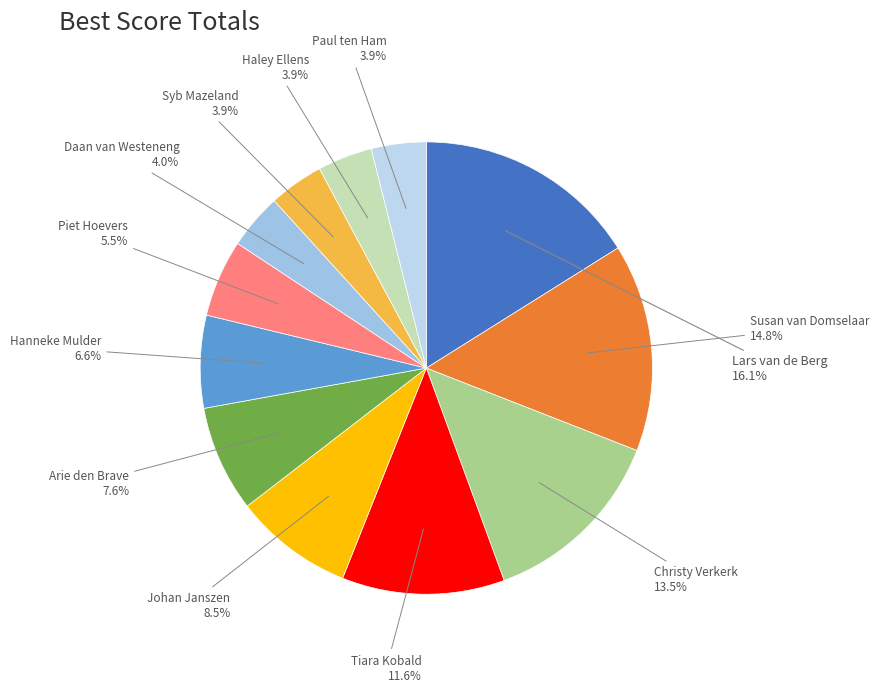

What percentage is the Arie den Brave slice, to the nearest percent?

8%